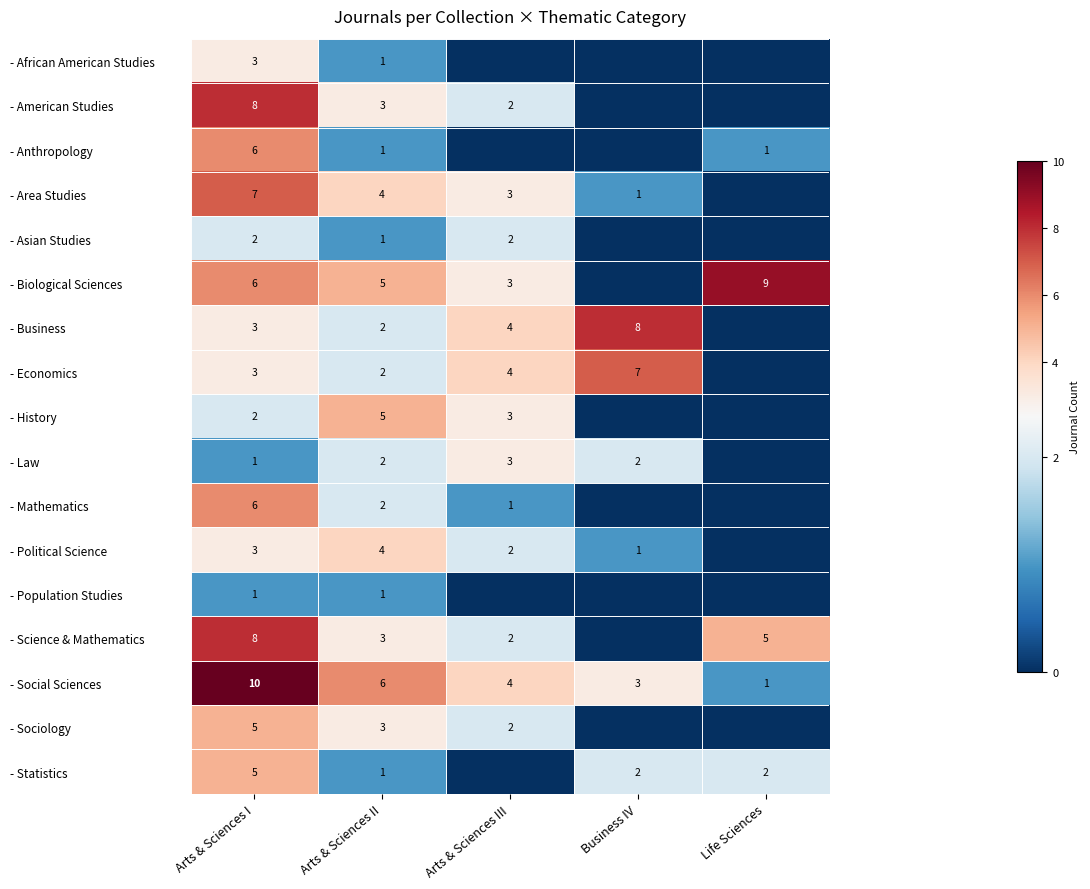

What is the sum of the - Business values at Business IV and Arts & Sciences II?

10